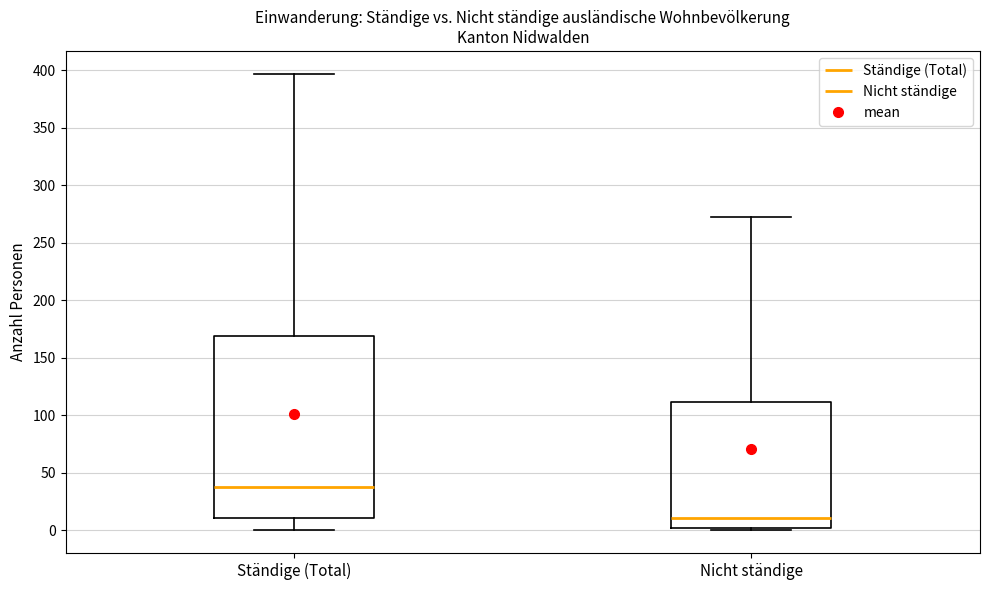

Reading left to right, transcribe this box plot: for each box, give where its median line is, the range the box spans, and where its two whiskers end, as read against the y-axis. The values are not printed on the chart, so give them approximately, as read against the axis.

Ständige (Total): median 40, box 10 to 170, whiskers 0 to 395
Nicht ständige: median 10, box 0 to 110, whiskers 0 (just below the box's lower edge) to 270